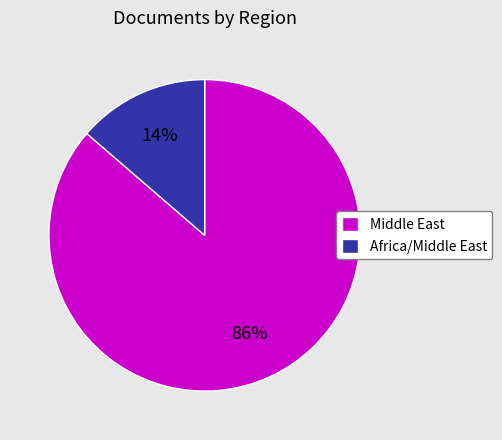

True or false: Middle East accounts for 86% of the total.

True